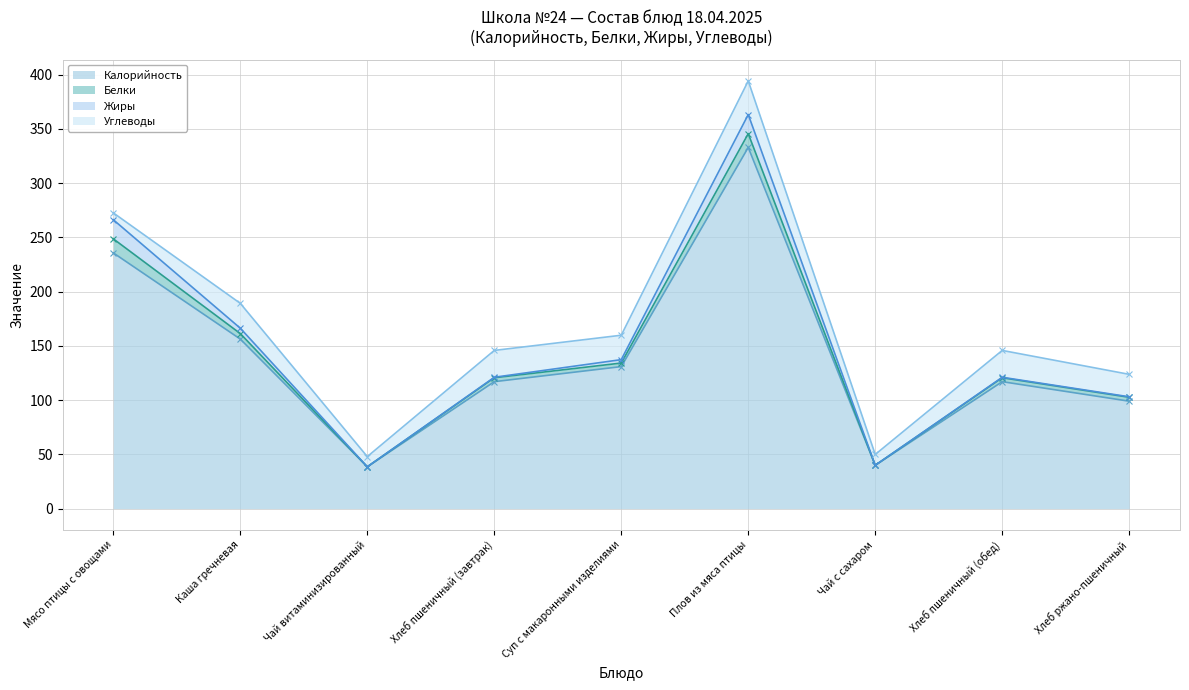

The value of Калорийность at Хлеб пшеничный (завтрак) is 78.0. True or false?

False